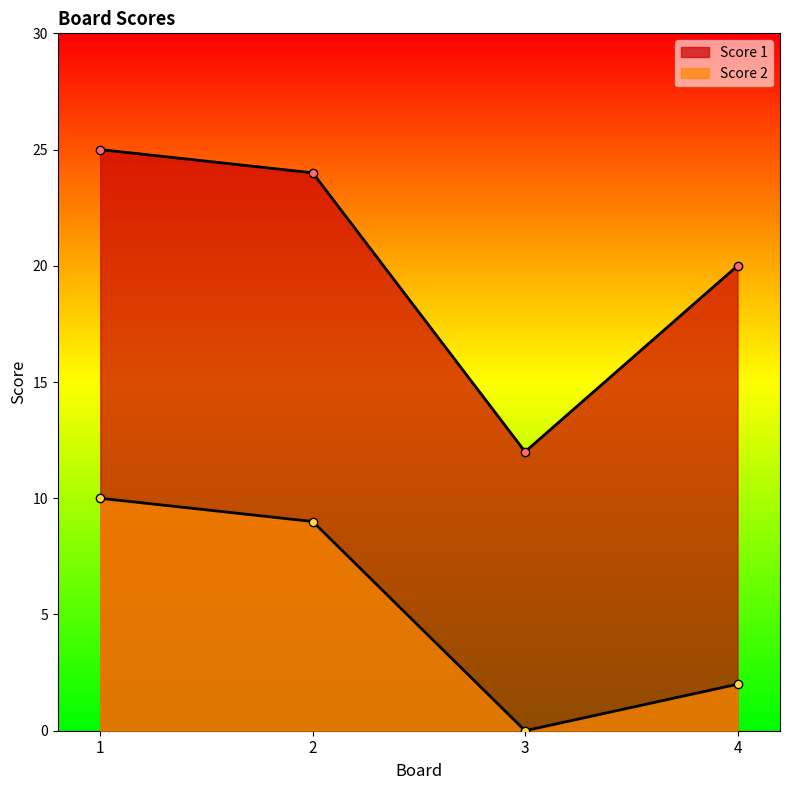

List the series in order of their overall mean, lowest first.

Score 2, Score 1